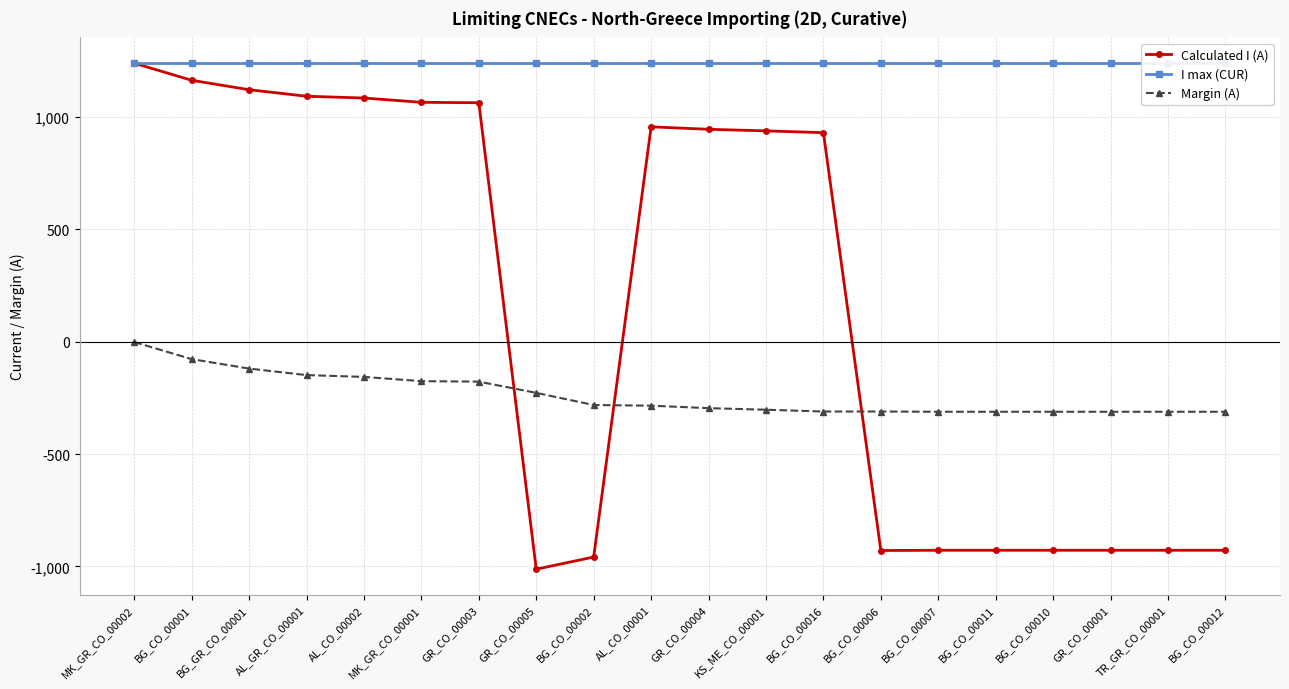

What position from the left is GR_CO_00003?

7